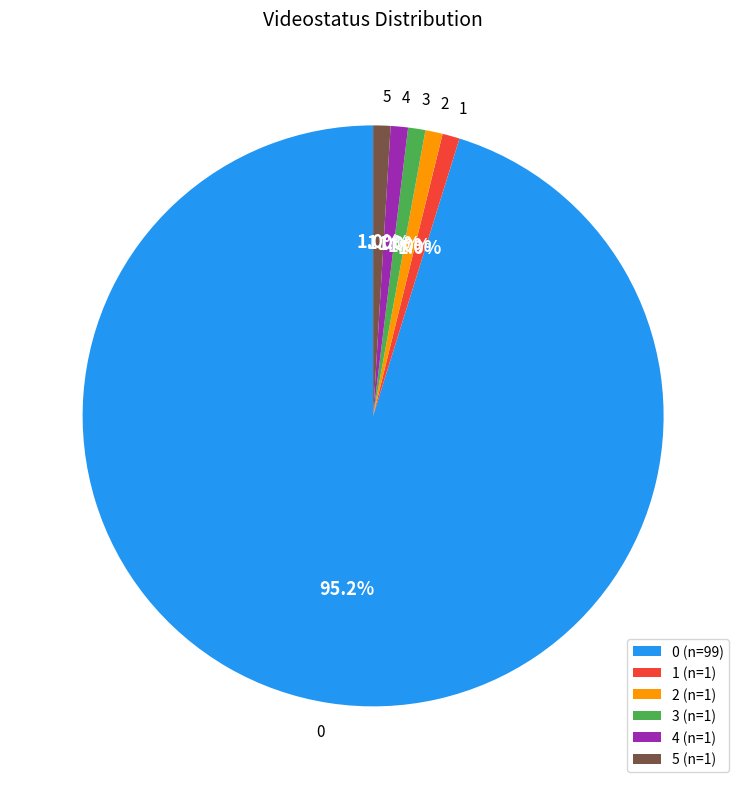

True or false: 2 accounts for 1% of the total.

True